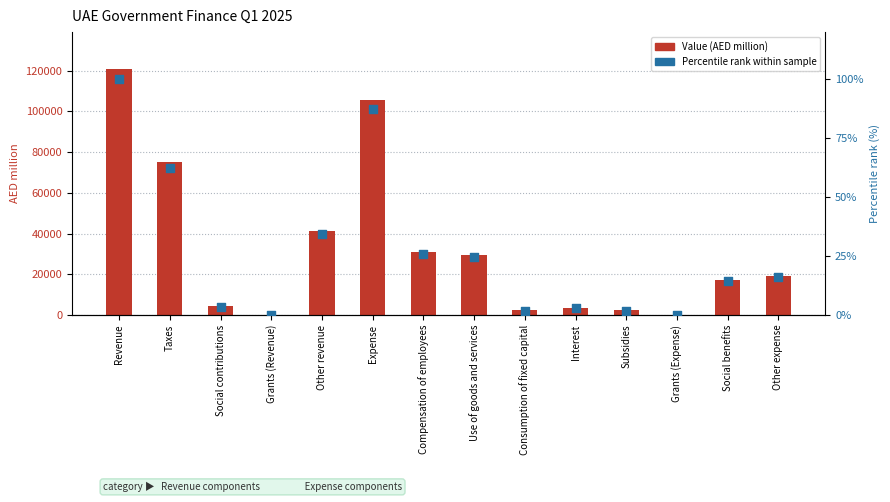

Which series reaches the minimum Y coordinate?

Value (AED million)